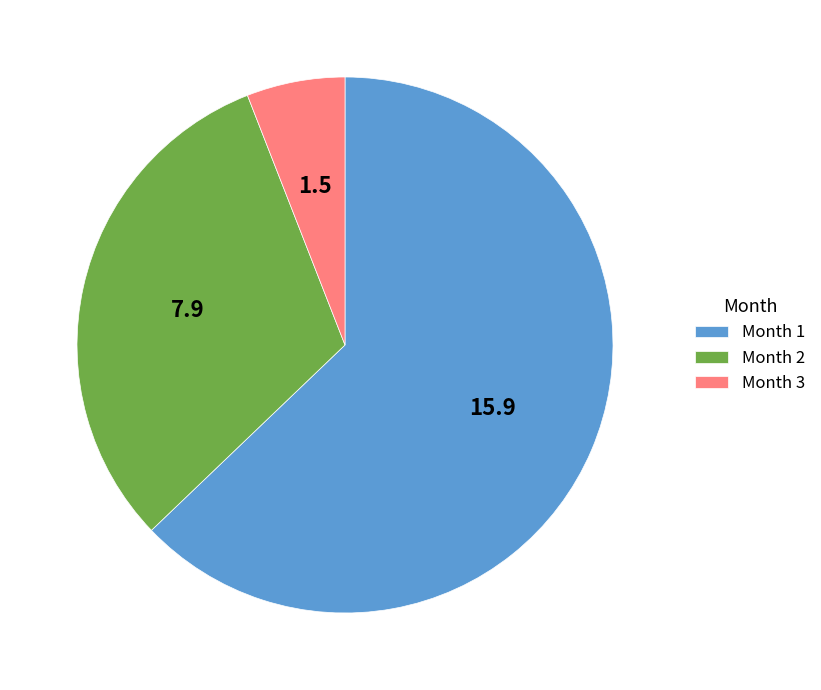

Is it true that Month 3 is 6% of the pie?

True